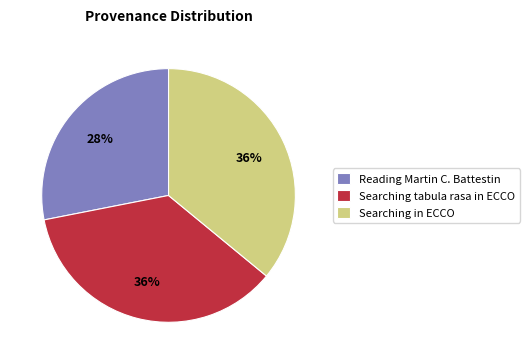

Which slice is the smallest?

Reading Martin C. Battestin